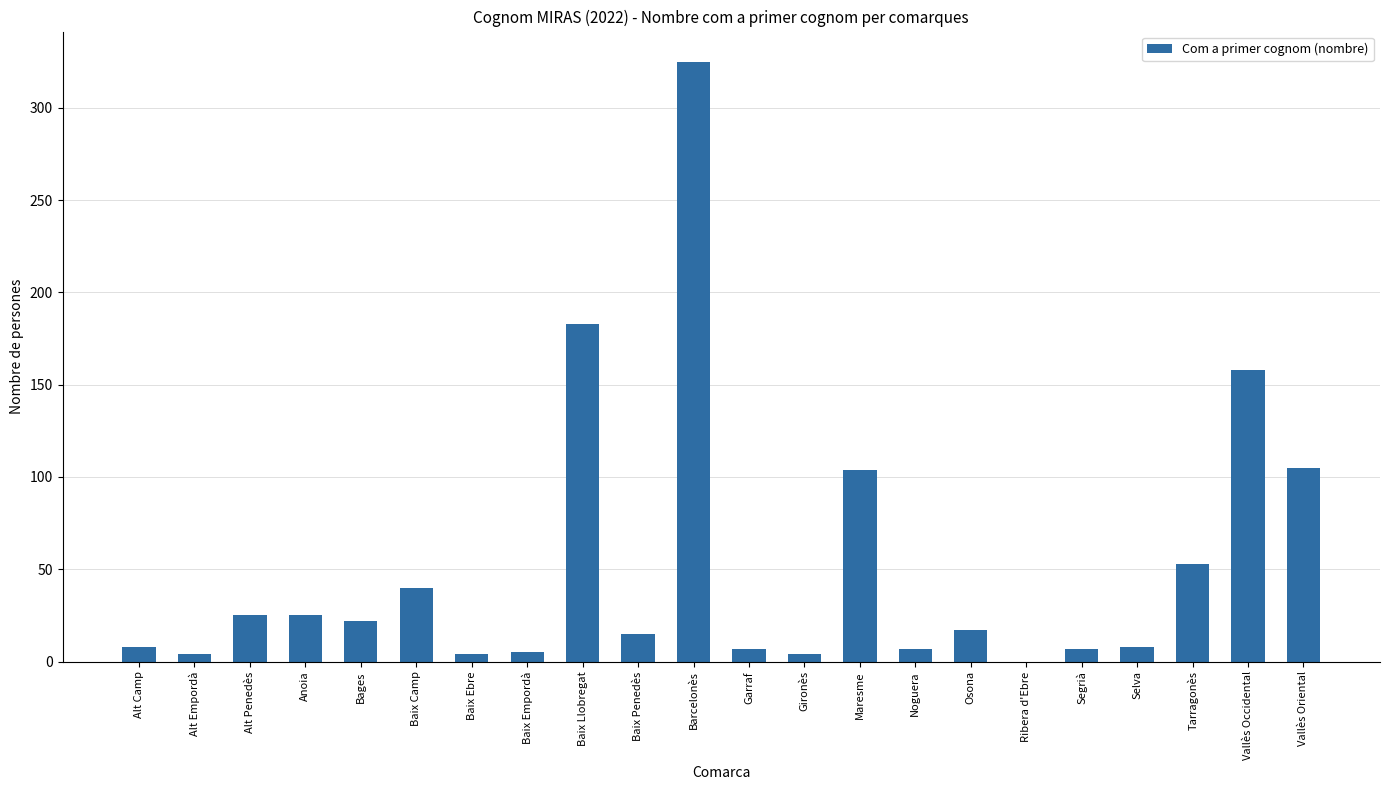

The chart shows a value of 269 at Vallès Occidental. True or false?

False